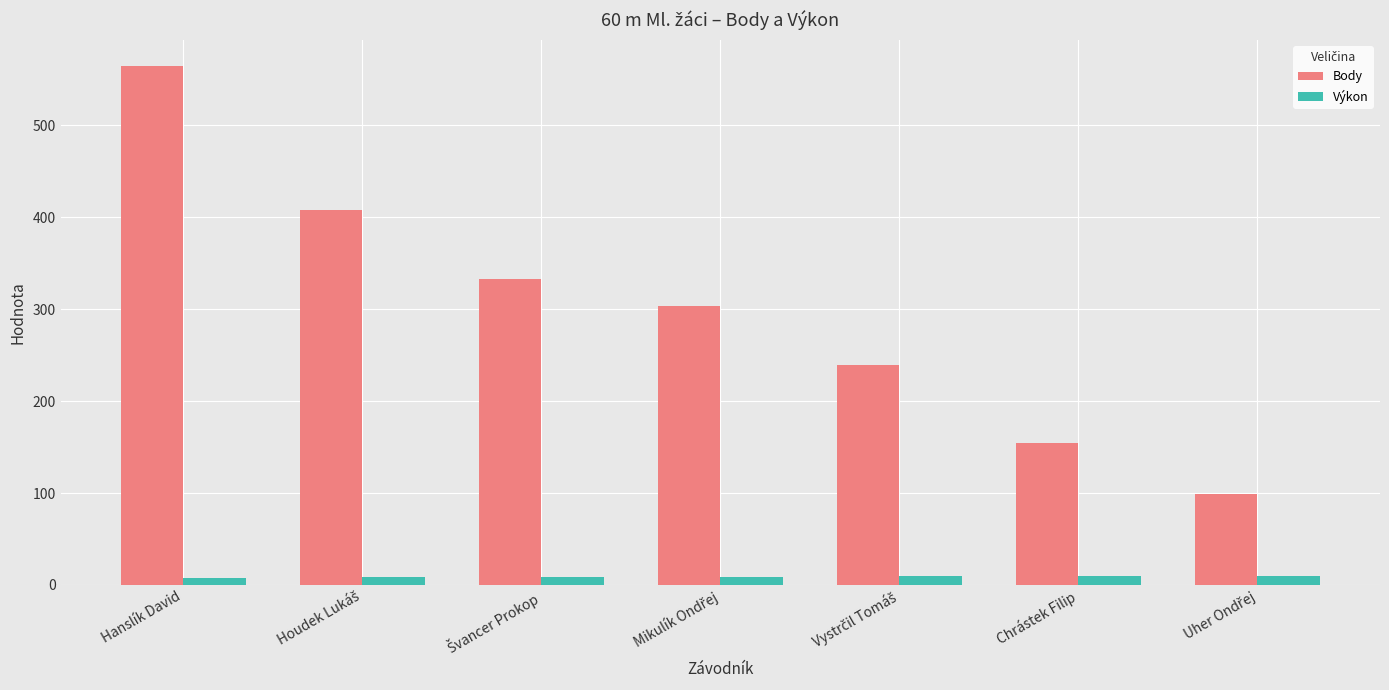

Rank the series by their average value, from lowest to highest.

Výkon, Body